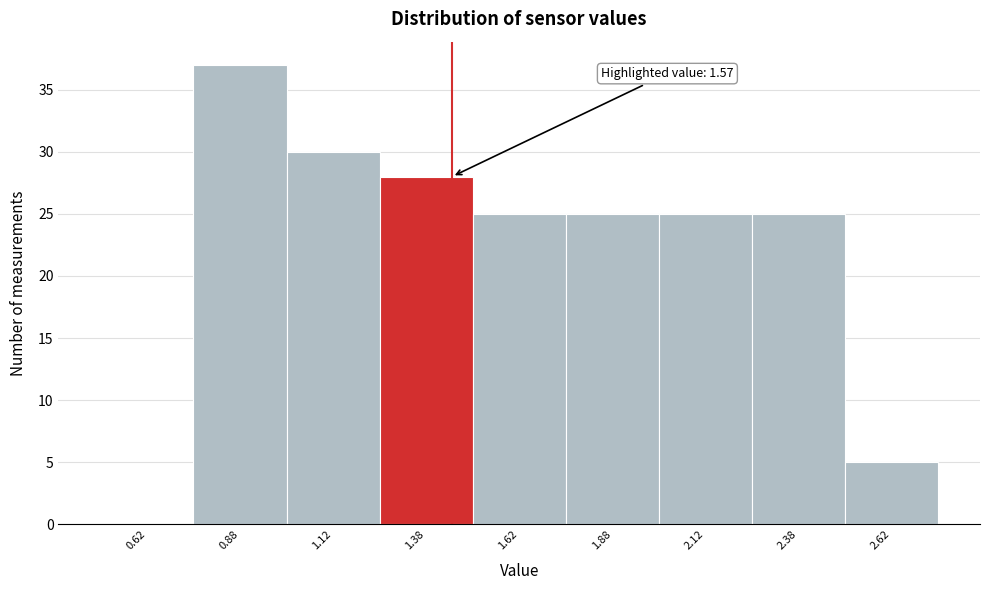

Reading left to right, transcribe all the data shown in this chart.

0.62=0	0.88=37	1.12=30	1.38=28	1.62=25	1.88=25	2.12=25	2.38=25	2.62=5